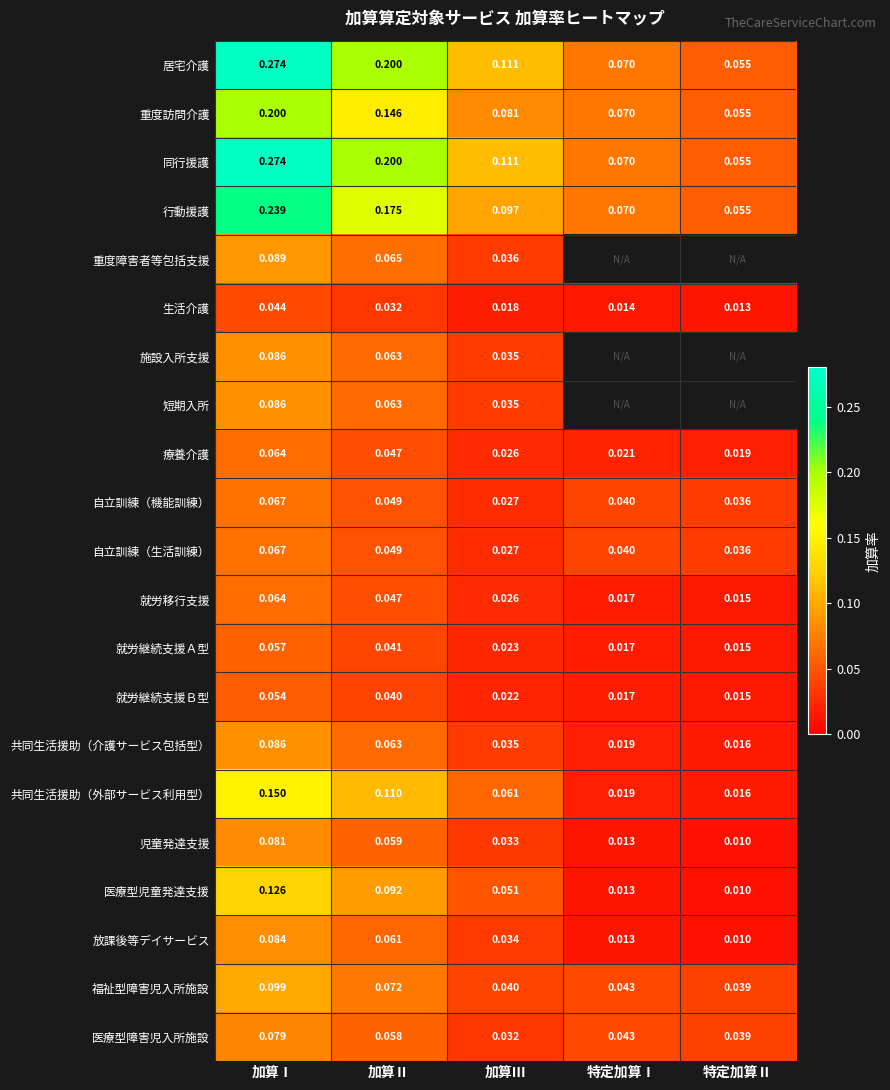

Is the value of 就労継続支援Ｂ型 at 加算Ⅰ greater than the value of 福祉型障害児入所施設 at 加算Ⅰ?

No